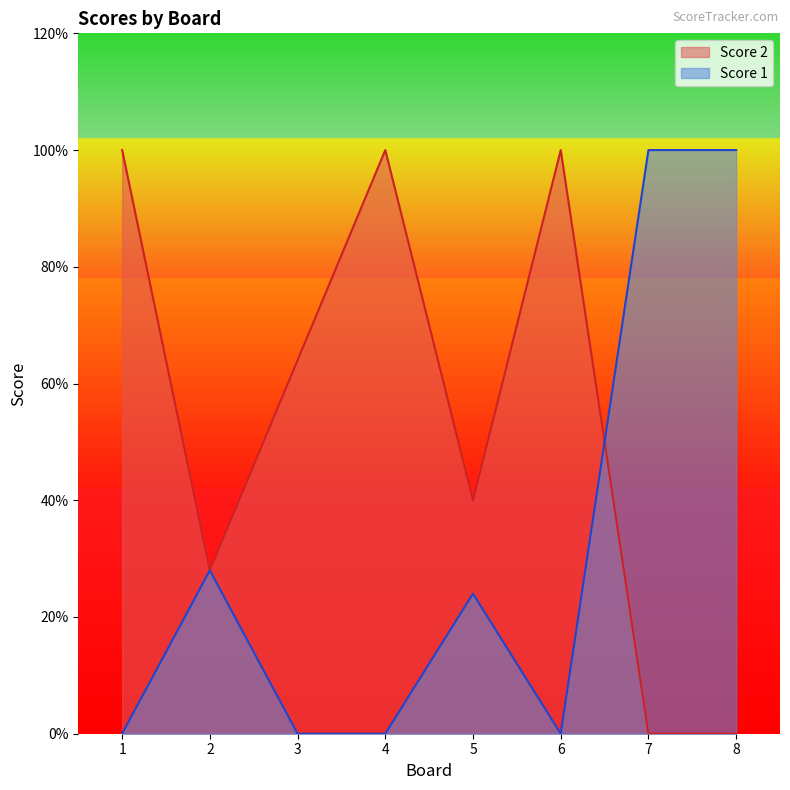

Where is the first local maximum for Score 2?

4